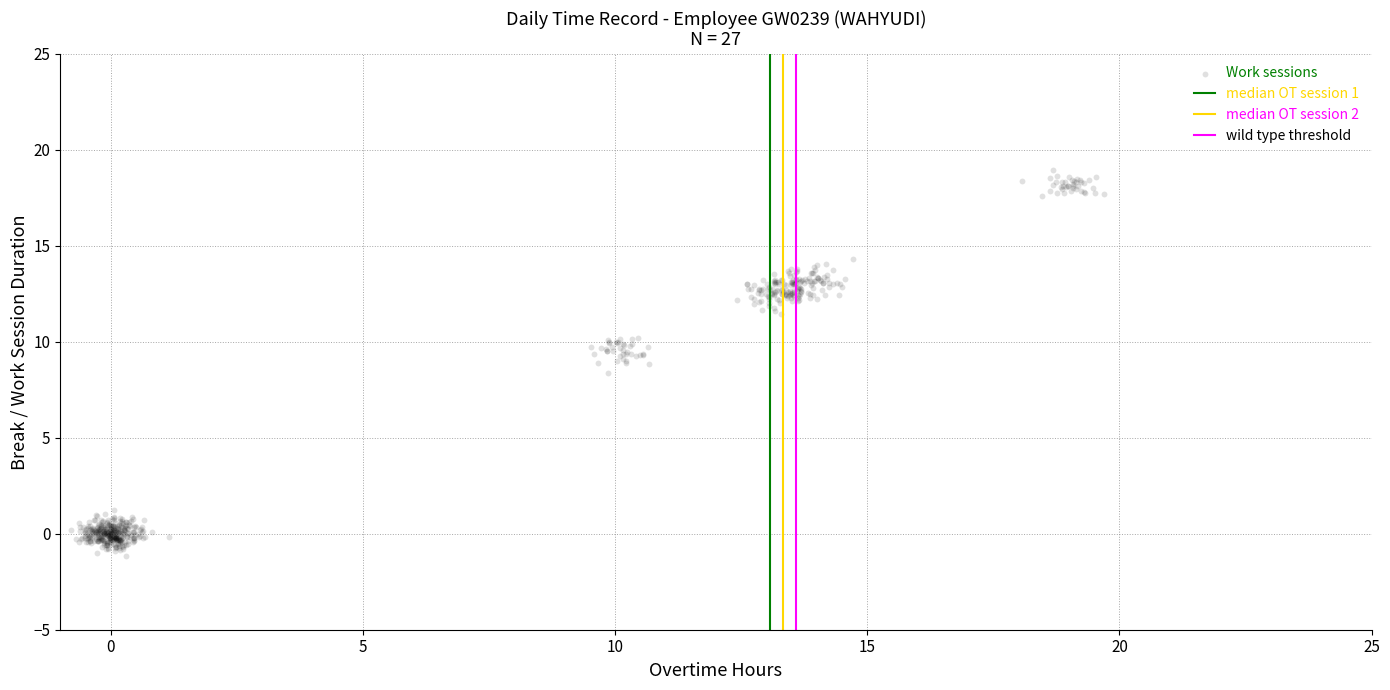

What Y value in the scatter plot is closest to 8?

8.4